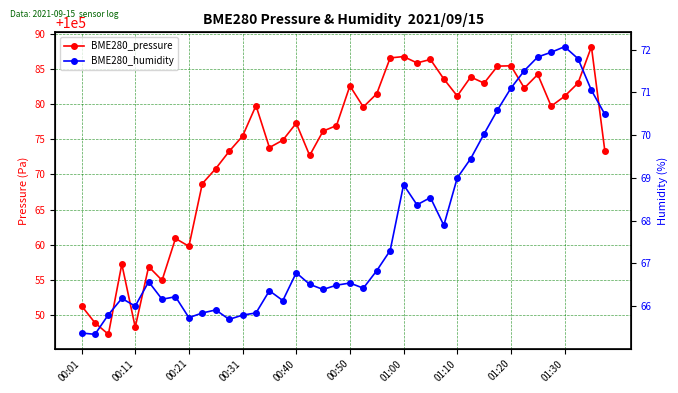

At which label does BME280_pressure first exceed 100079?

13